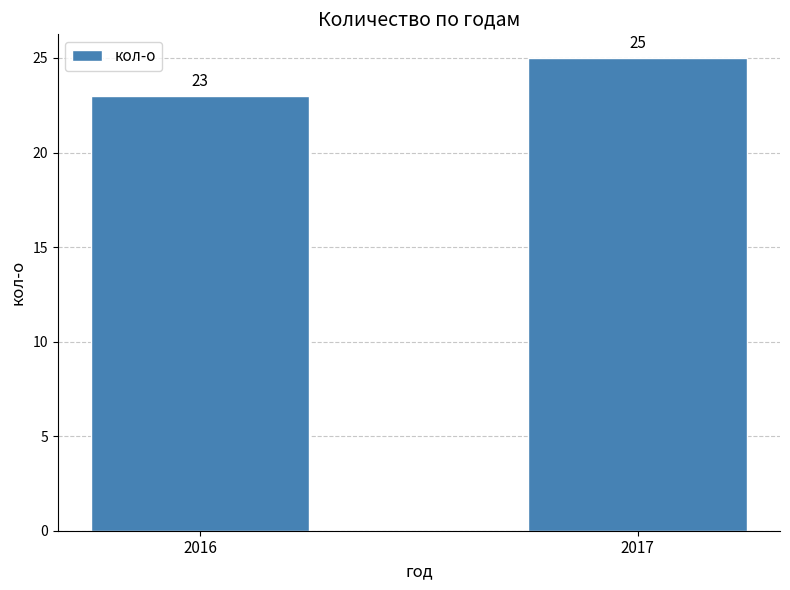

Which label corresponds to the largest value in the chart?

2017